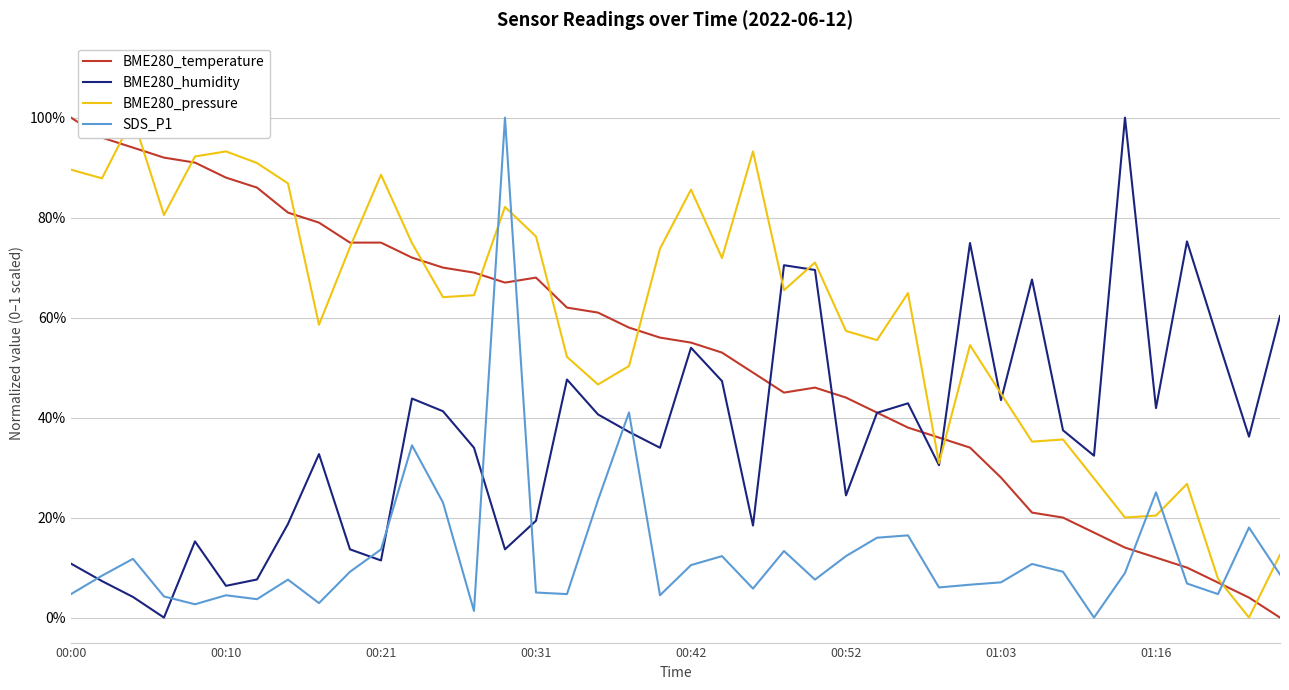

Between which two adjacent categories do BME280_pressure and SDS_P1 first intersect?

13 and 14